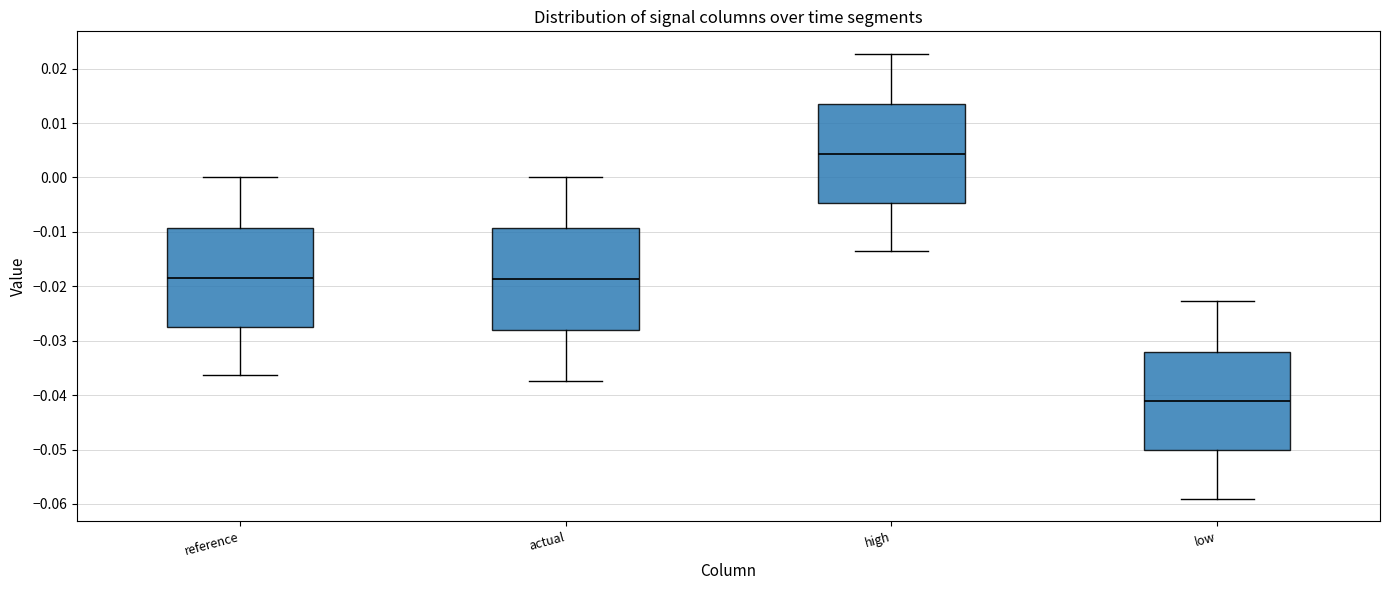

Reading left to right, read every box against the y-axis: the position of its median line, the range the box covers, and the ends of its whiskers. The values are not printed on the chart, so give them approximately, as read against the axis.

reference: median -0.018, box -0.027 to -0.009, whiskers -0.036 to 0.000
actual: median -0.019, box -0.028 to -0.009, whiskers -0.037 to 0.000
high: median 0.004, box -0.005 to 0.013, whiskers -0.014 to 0.023
low: median -0.041, box -0.050 to -0.032, whiskers -0.059 to -0.023